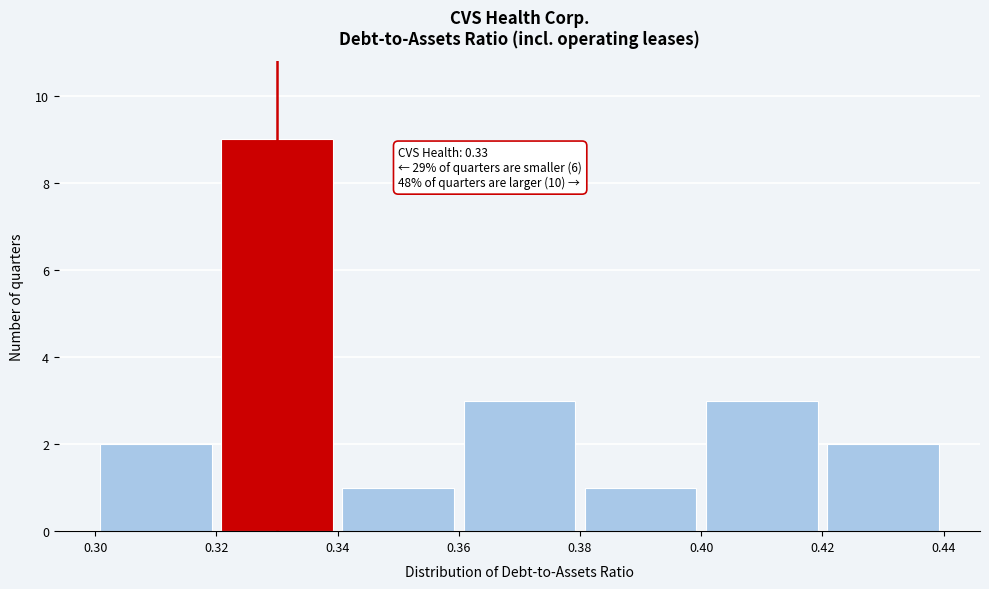

Over which range of the x-axis is the bar tallest?

0.32 to 0.34